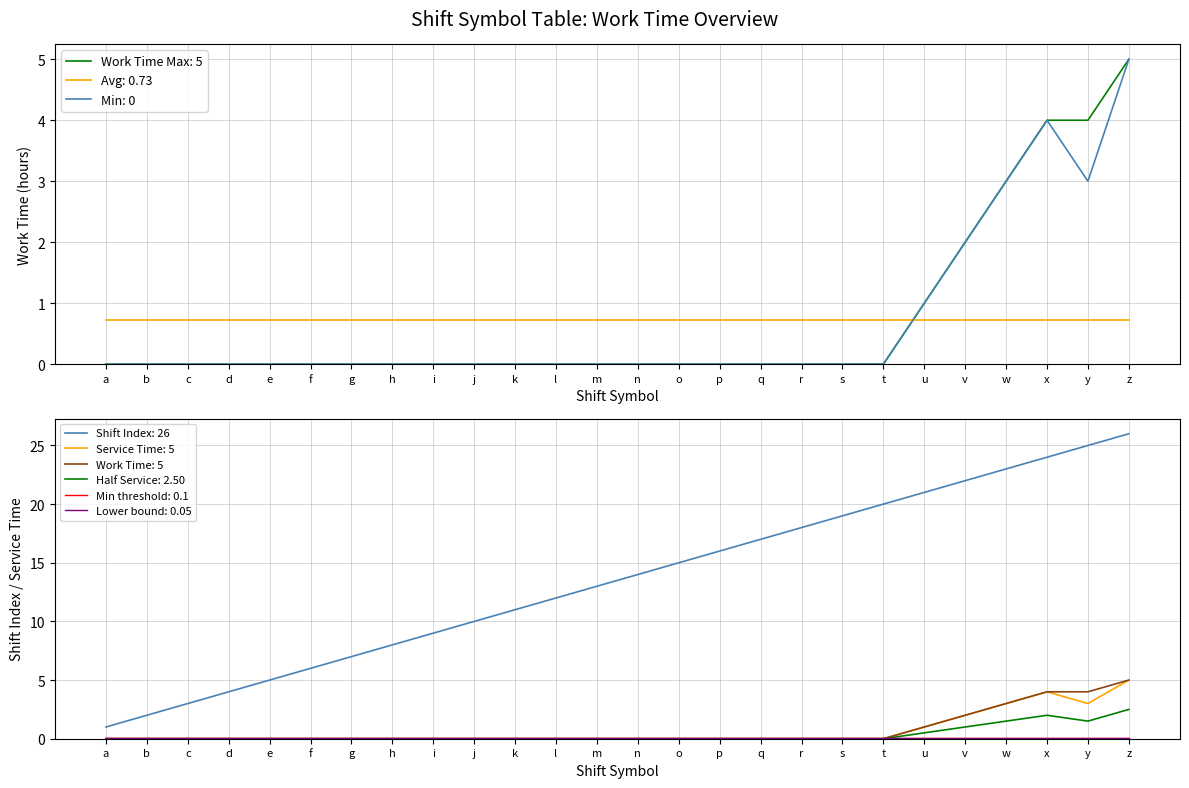

True or false: Service Work Time (col_20) has a value of -3 at r.

False